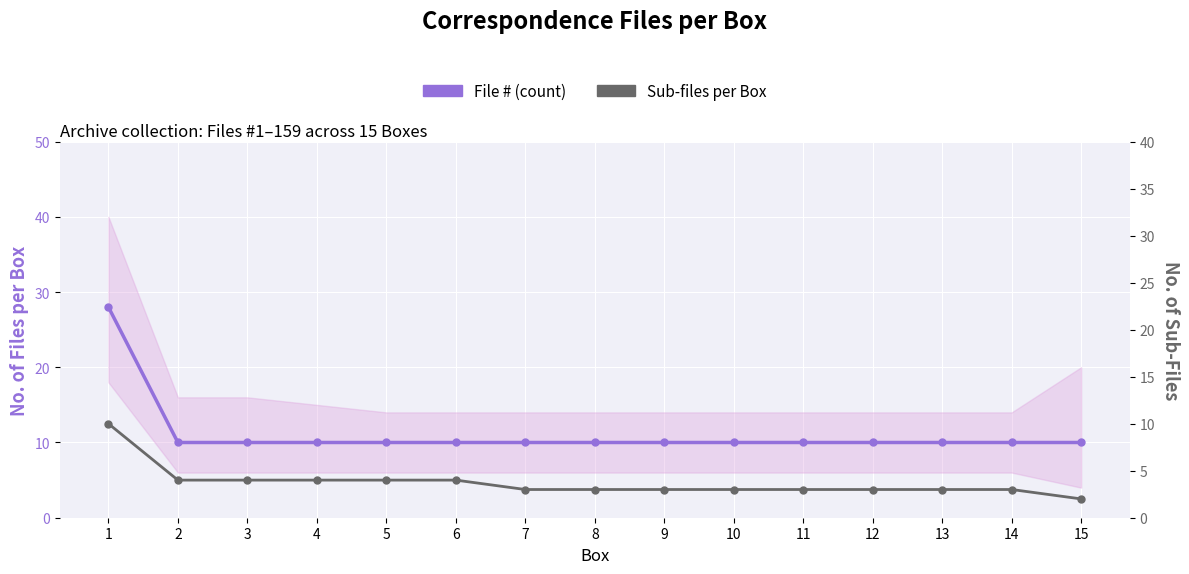

What is the average value of the Sub-files per Box series?

4